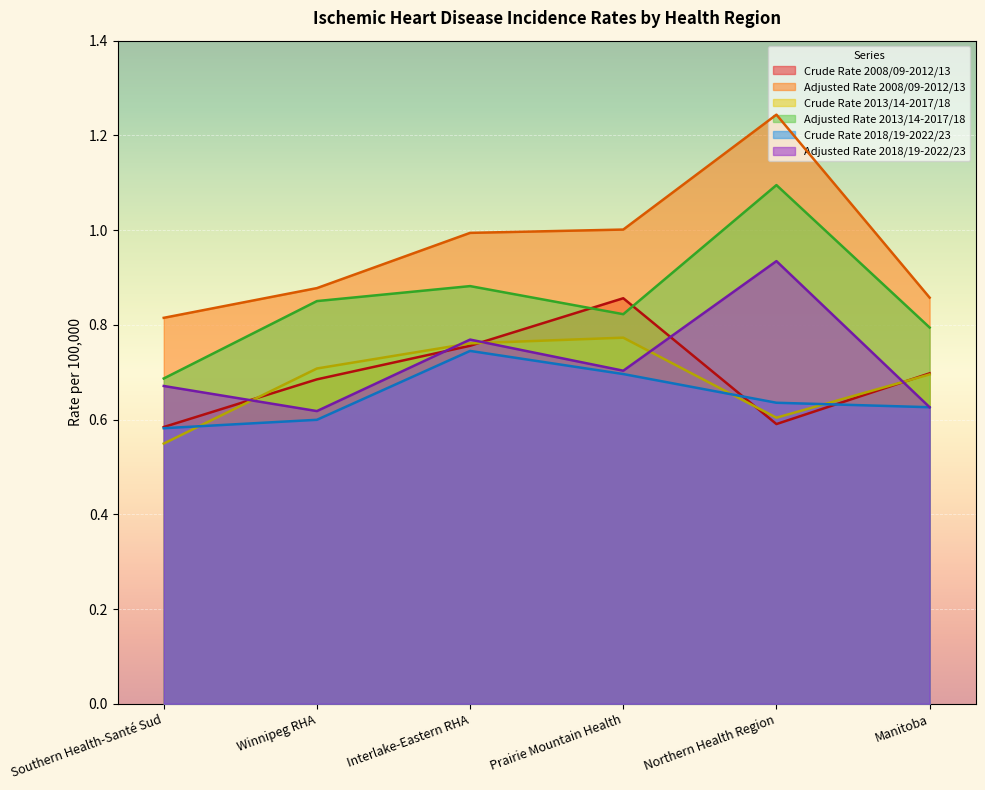

Reading right to left, transcribe all the data shown in this chart.

Crude Rate 2008/09-2012/13: Manitoba=0.7	Northern Health Region=0.6	Prairie Mountain Health=0.9	Interlake-Eastern RHA=0.8	Winnipeg RHA=0.7	Southern Health-Santé Sud=0.6
Adjusted Rate 2008/09-2012/13: Manitoba=0.9	Northern Health Region=1.2	Prairie Mountain Health=1.0	Interlake-Eastern RHA=1.0	Winnipeg RHA=0.9	Southern Health-Santé Sud=0.8
Crude Rate 2013/14-2017/18: Manitoba=0.7	Northern Health Region=0.6	Prairie Mountain Health=0.8	Interlake-Eastern RHA=0.8	Winnipeg RHA=0.7	Southern Health-Santé Sud=0.5
Adjusted Rate 2013/14-2017/18: Manitoba=0.8	Northern Health Region=1.1	Prairie Mountain Health=0.8	Interlake-Eastern RHA=0.9	Winnipeg RHA=0.9	Southern Health-Santé Sud=0.7
Crude Rate 2018/19-2022/23: Manitoba=0.6	Northern Health Region=0.6	Prairie Mountain Health=0.7	Interlake-Eastern RHA=0.7	Winnipeg RHA=0.6	Southern Health-Santé Sud=0.6
Adjusted Rate 2018/19-2022/23: Manitoba=0.6	Northern Health Region=0.9	Prairie Mountain Health=0.7	Interlake-Eastern RHA=0.8	Winnipeg RHA=0.6	Southern Health-Santé Sud=0.7